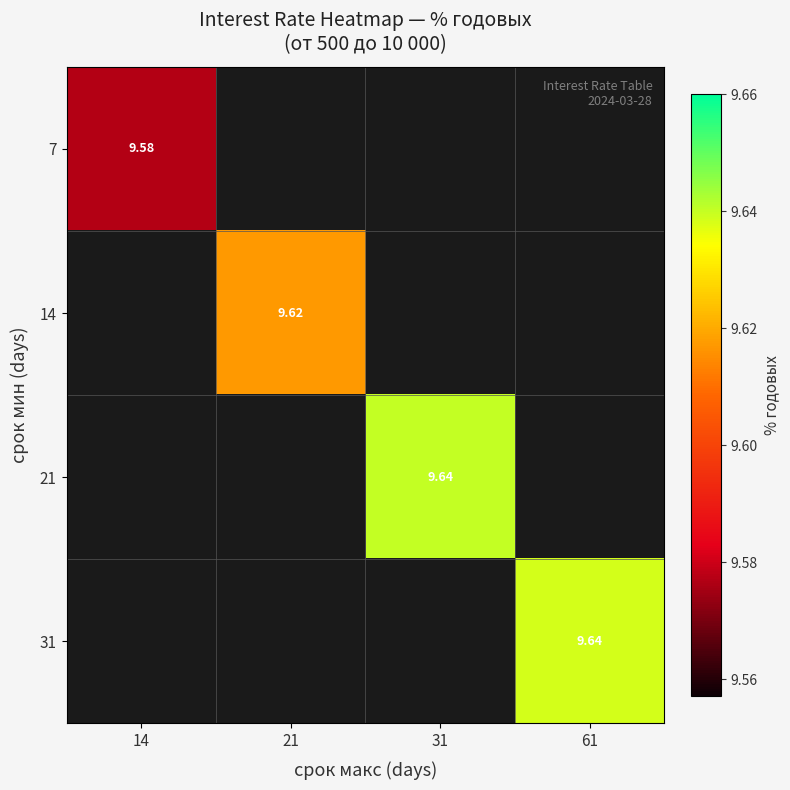

Count the number of data series in this chart.

4